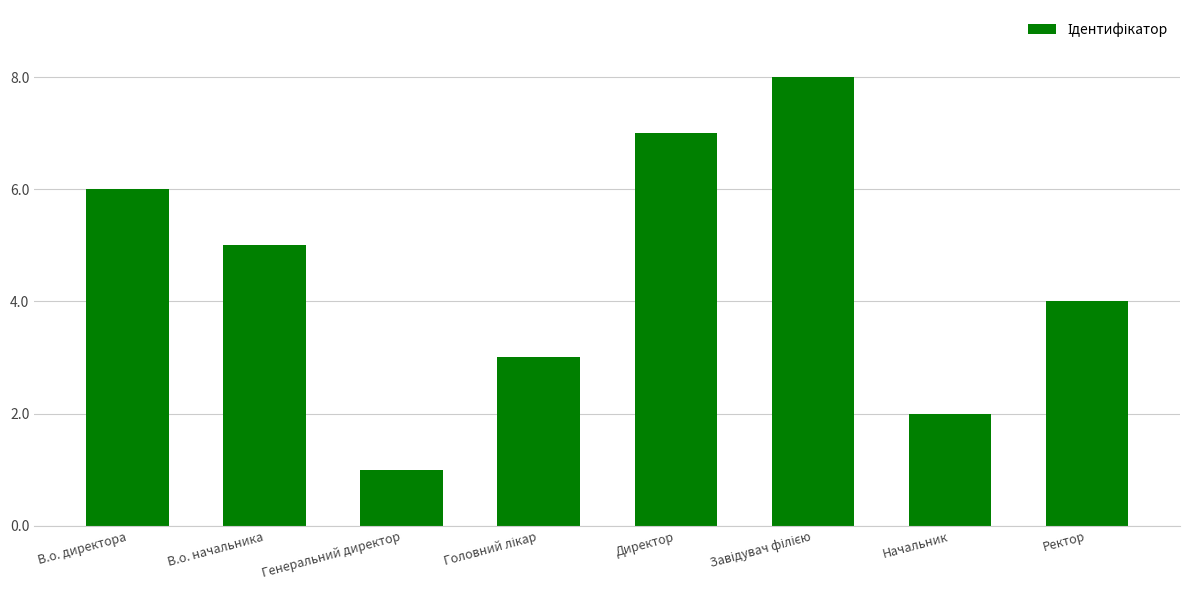

At which label does the data first exceed 5?

В.о. директора